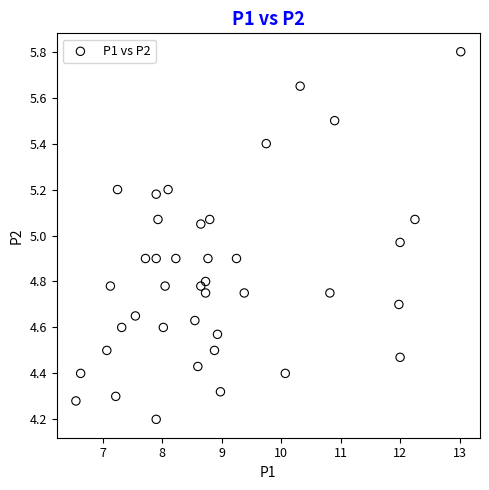

What is the range of Y values (max minus min)?

1.6